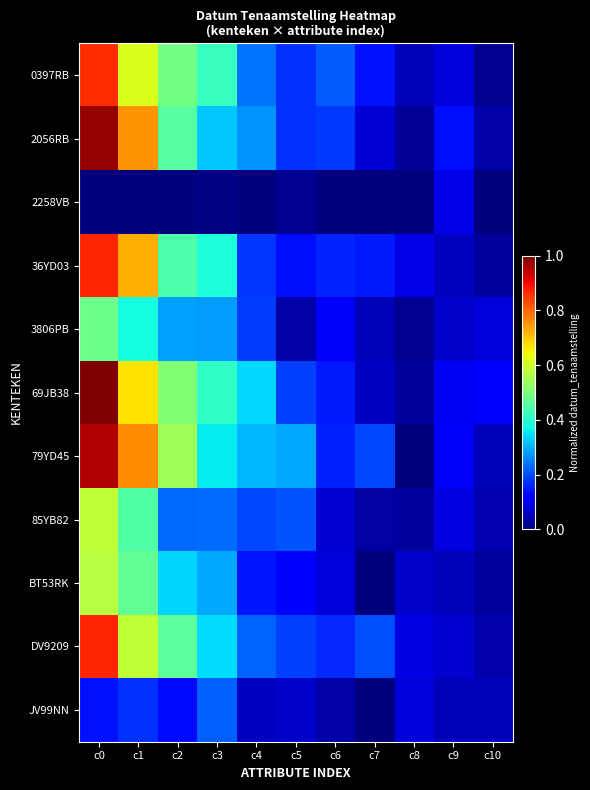

How many series are shown in this chart?

11